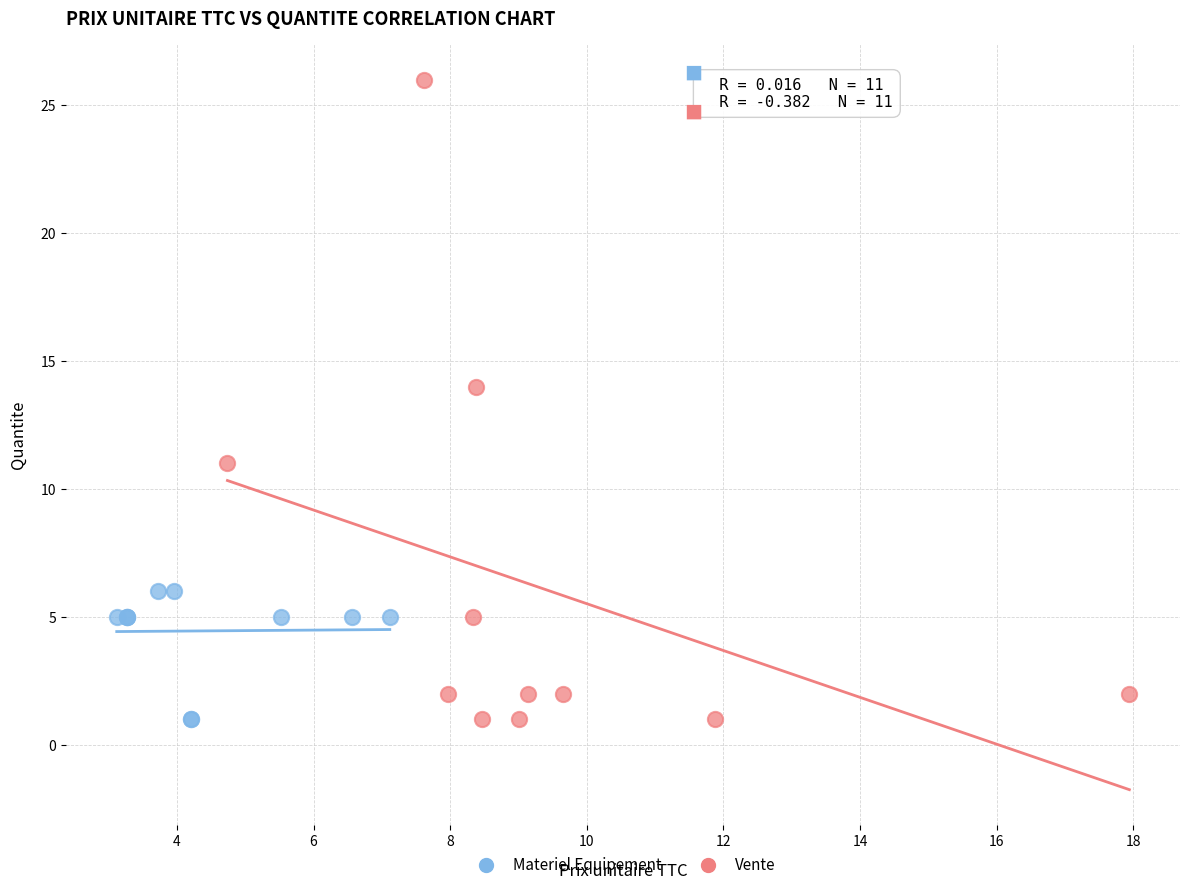

Which series has the widest spread of Y values?

Vente